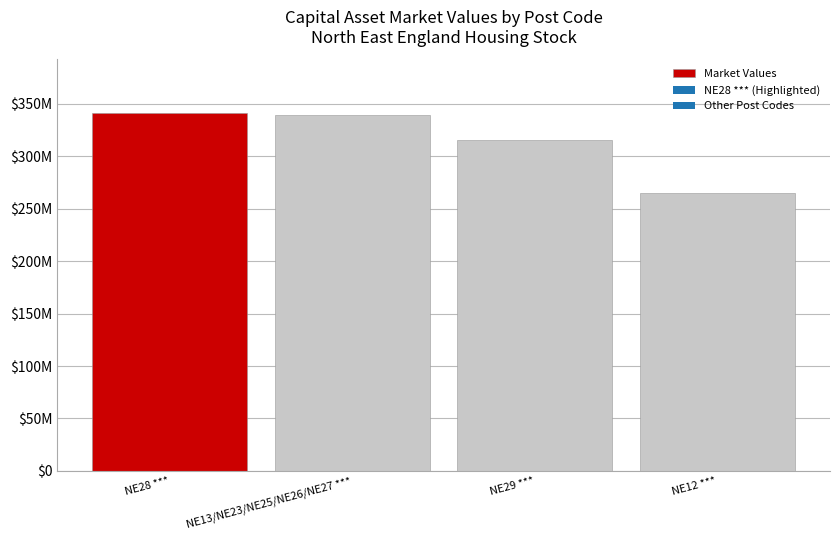

Reading left to right, transcribe all the data shown in this chart.

341086416	339464039	315564503	265264460